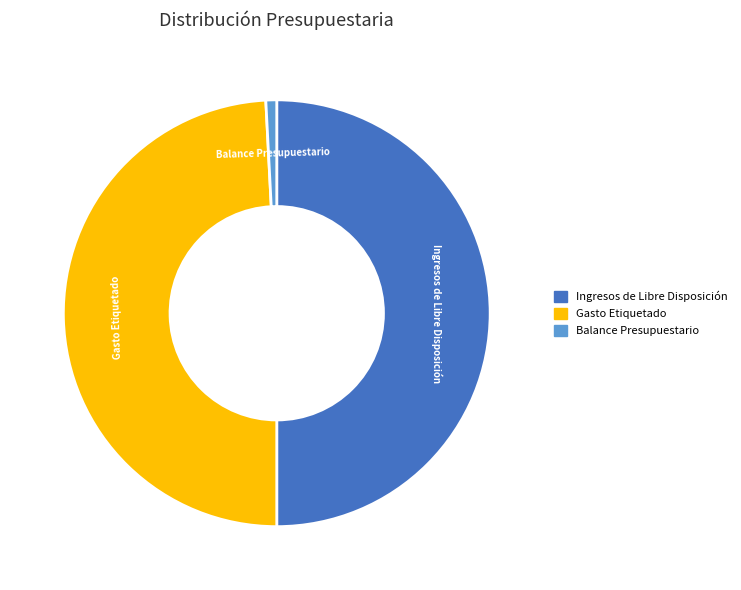

Does Gasto Etiquetado represent more than half of the total?

No